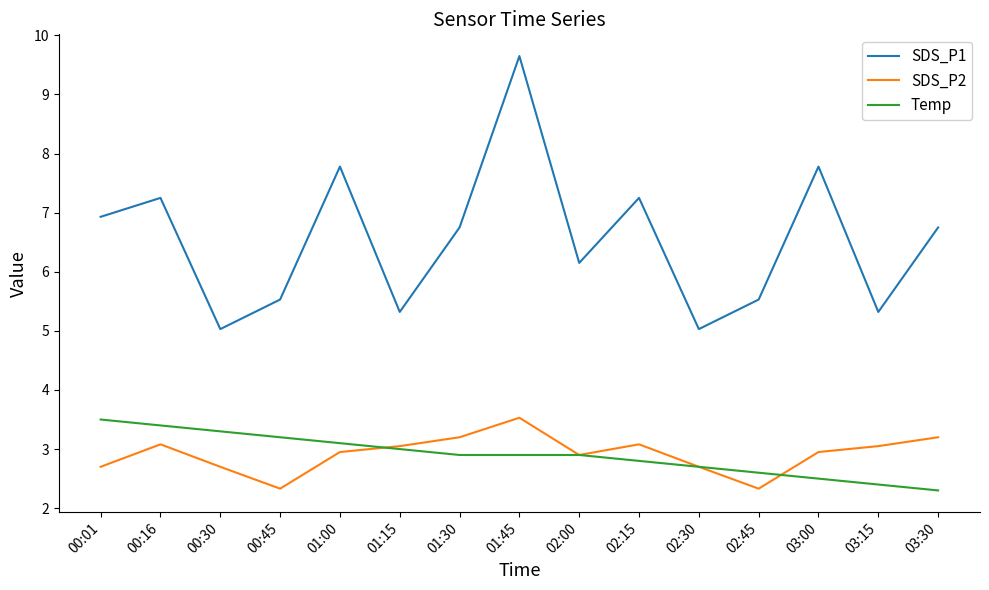

How many lines are shown in the chart?

3